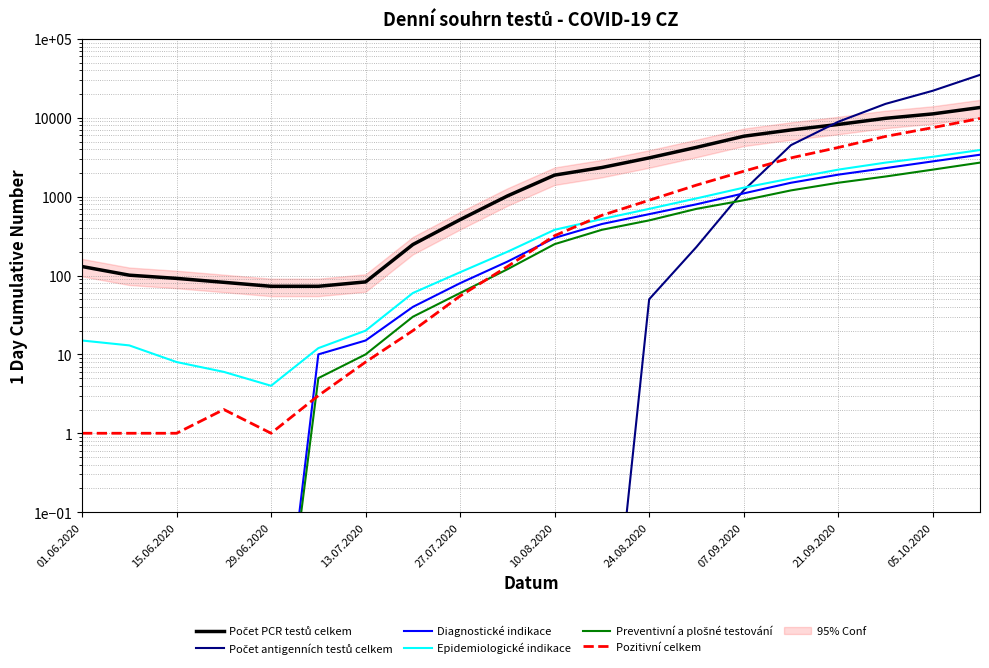

What is the greatest value displayed?

35000.0